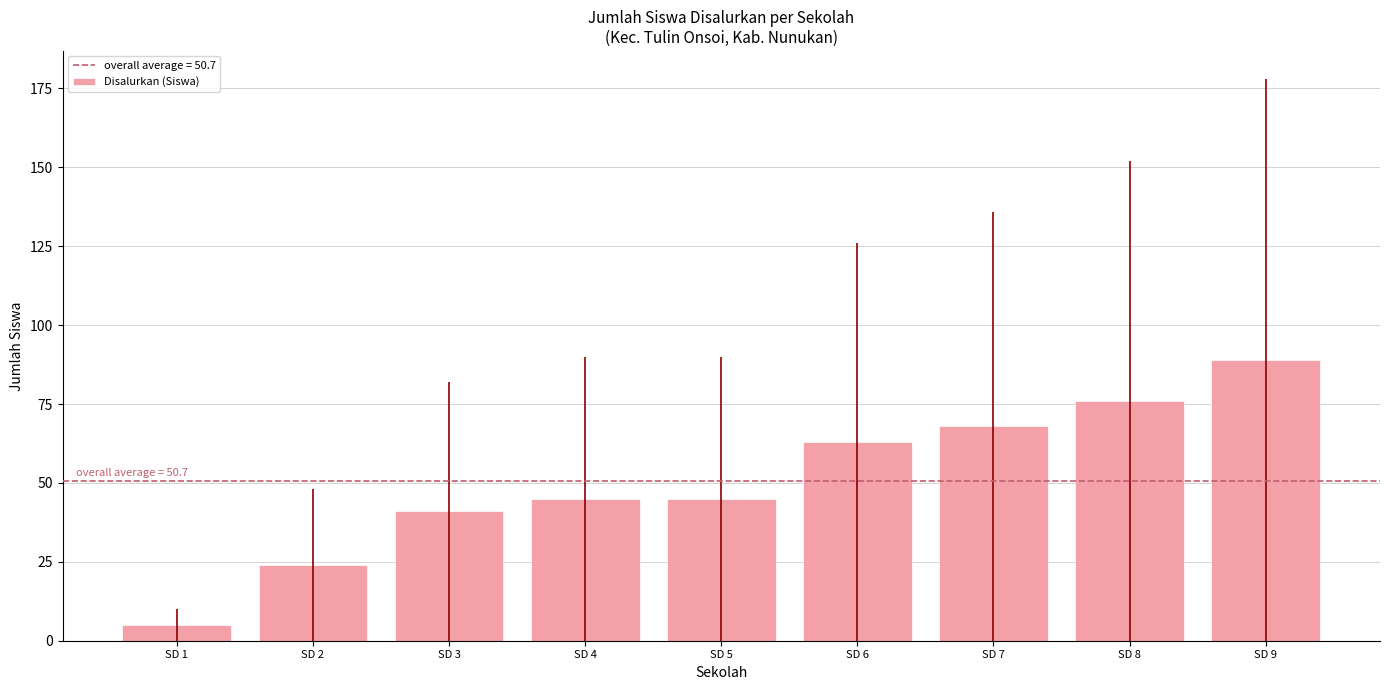

Reading left to right, list all the values displayed in this chart.

SD 1=5	SD 2=24	SD 3=41	SD 4=45	SD 5=45	SD 6=63	SD 7=68	SD 8=76	SD 9=89